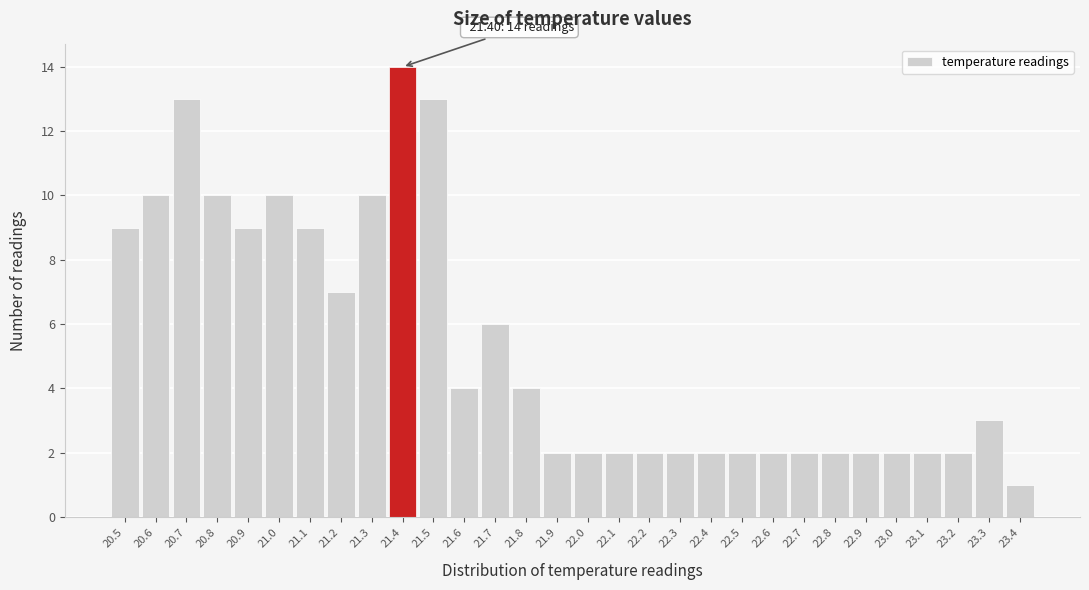

Which range on the x-axis has the tallest bar?

21.35 to 21.45